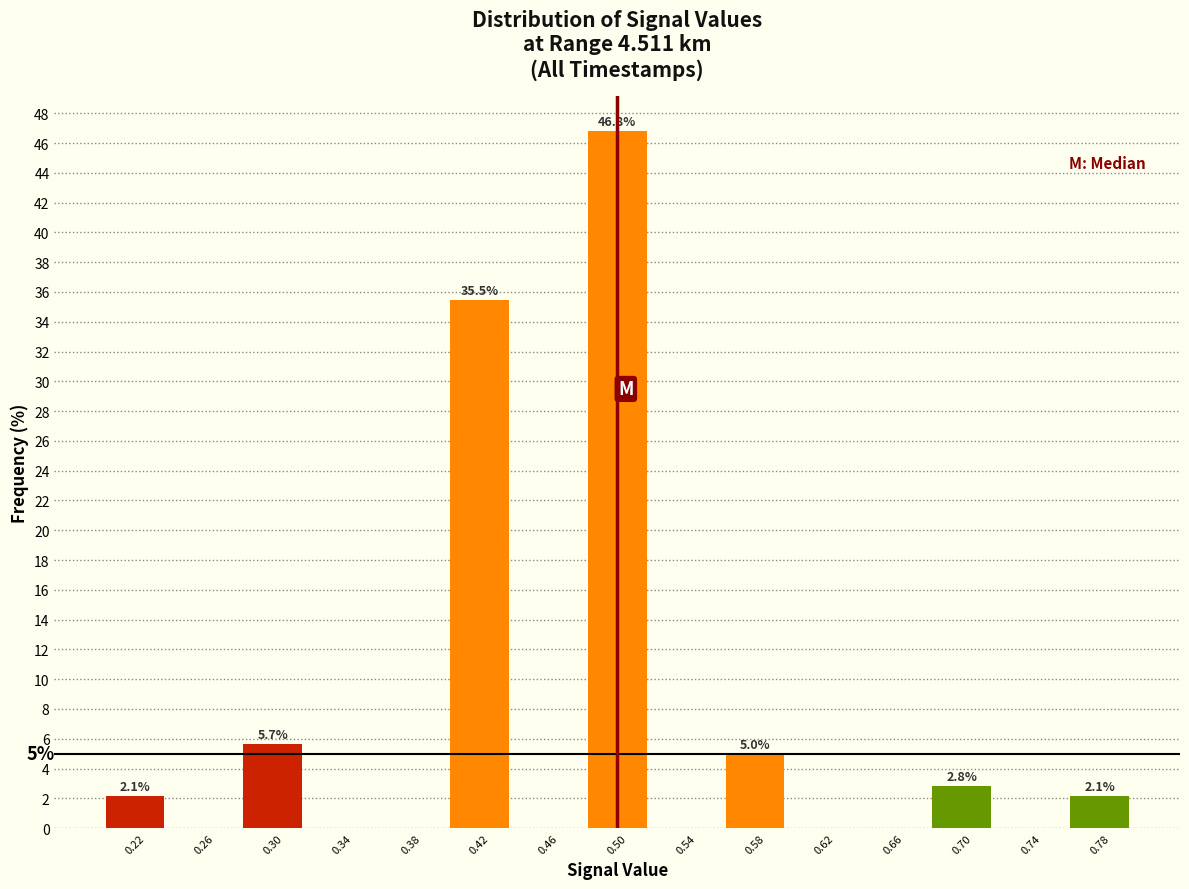

Over which range of the x-axis is the bar tallest?

0.48 to 0.52